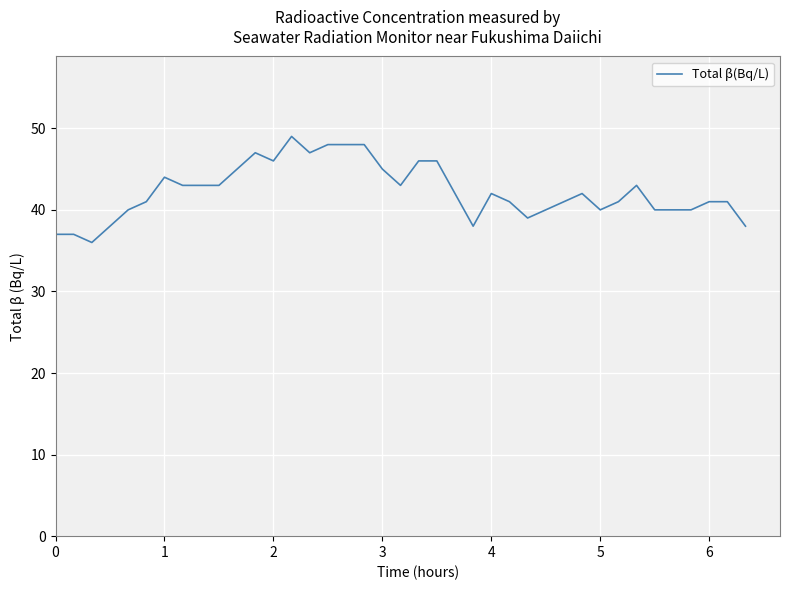

How many series are shown in this chart?

1